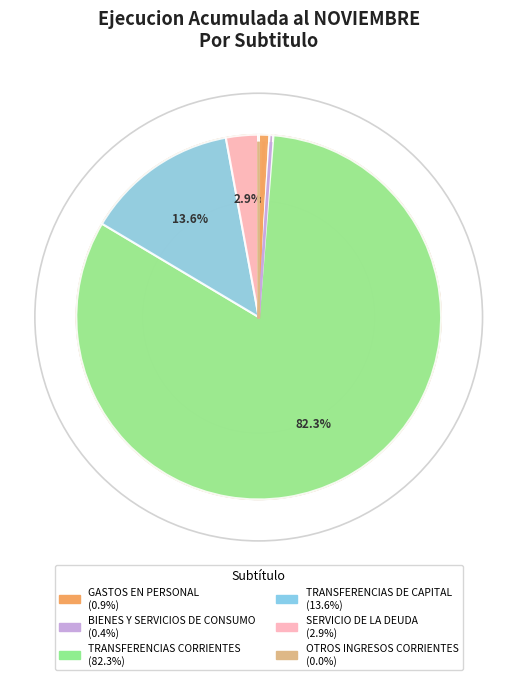

What is the change in value from BIENES Y SERVICIOS DE CONSUMO to TRANSFERENCIAS DE CAPITAL?

+40073138